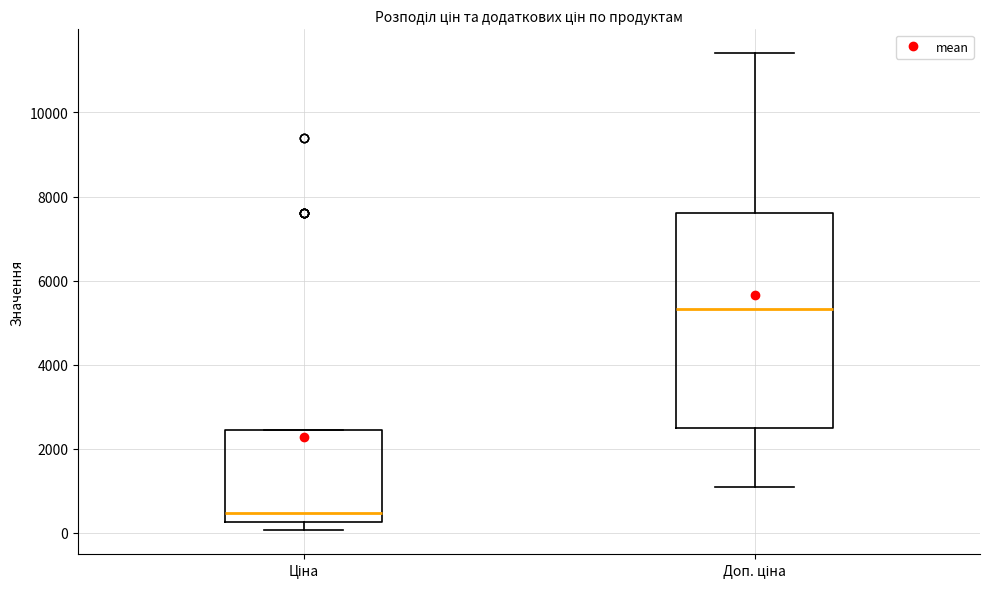

Where does the lower whisker of the box for Доп. ціна end on the y-axis? The values are not printed on the chart, so give them approximately, as read against the axis.

1000